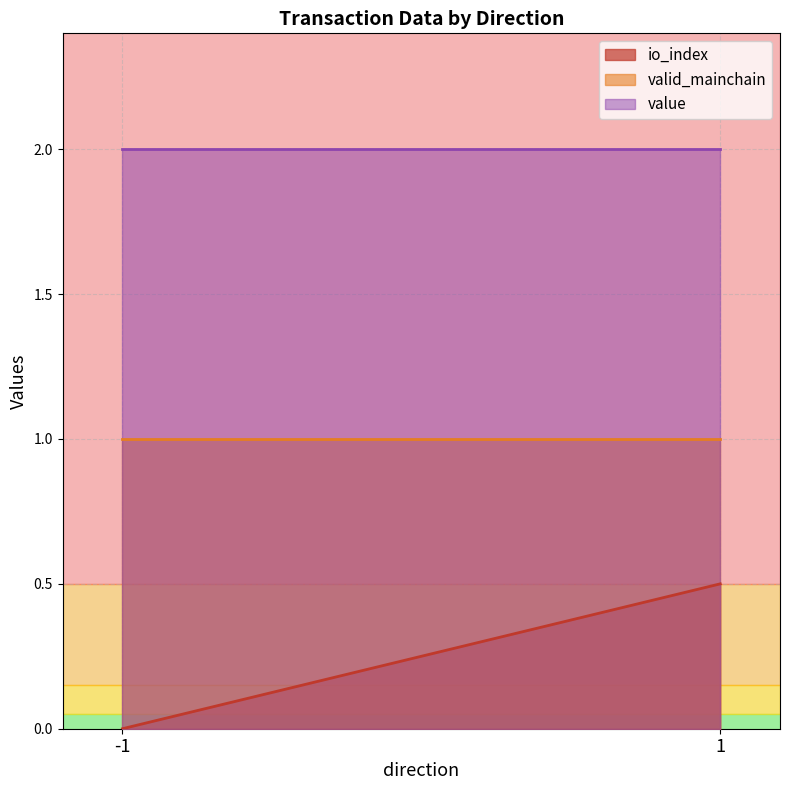

What is the spread (max minus min) of values at 1?

1.5